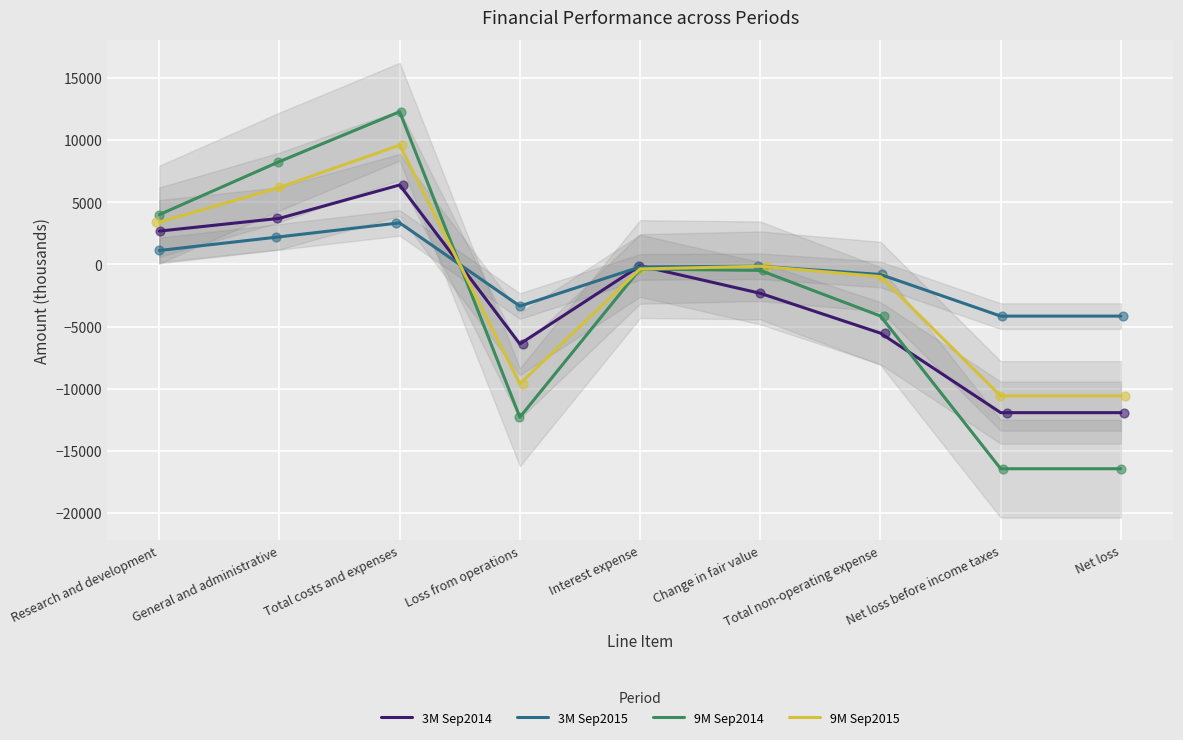

Which series contains the lowest Y value?

9M Sep2014